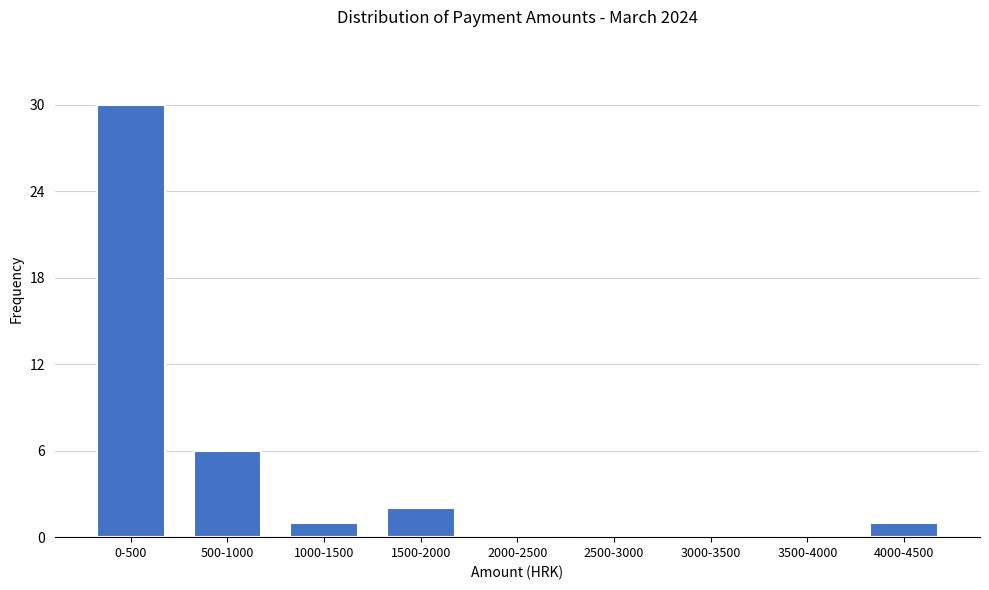

Reading left to right, list all the values displayed in this chart.

0-500=30	500-1000=6	1000-1500=1	1500-2000=2	2000-2500=0	2500-3000=0	3000-3500=0	3500-4000=0	4000-4500=1